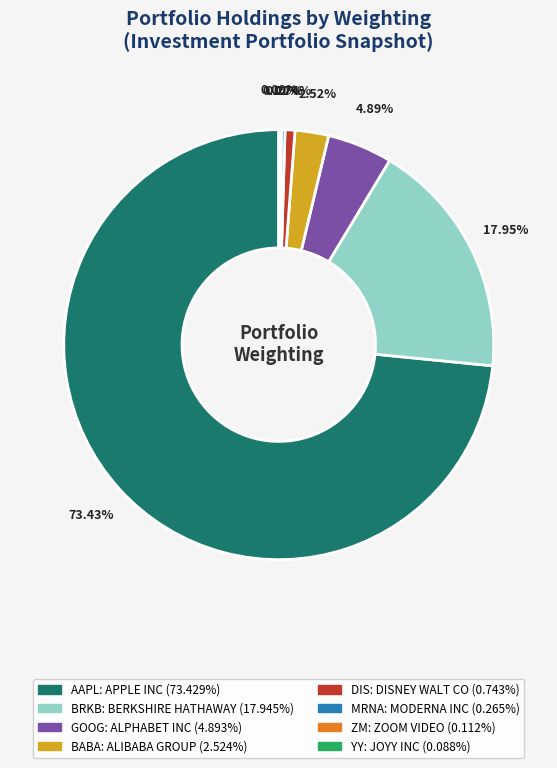

Is there a majority slice in this chart?

Yes